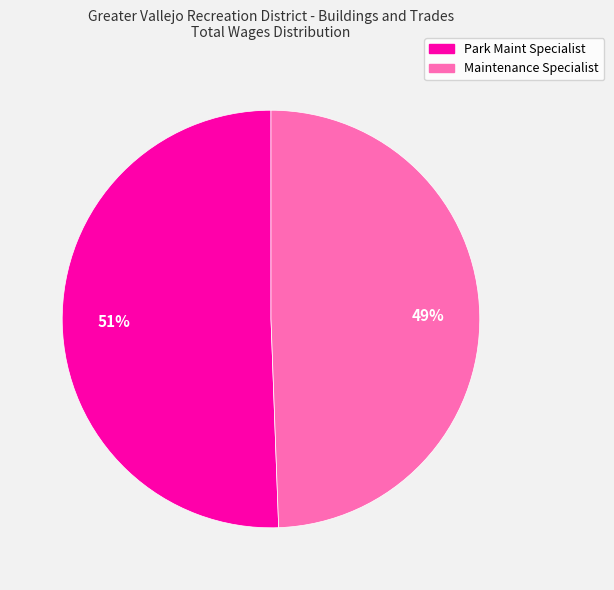

What percentage is the Maintenance Specialist slice, to the nearest percent?

49%